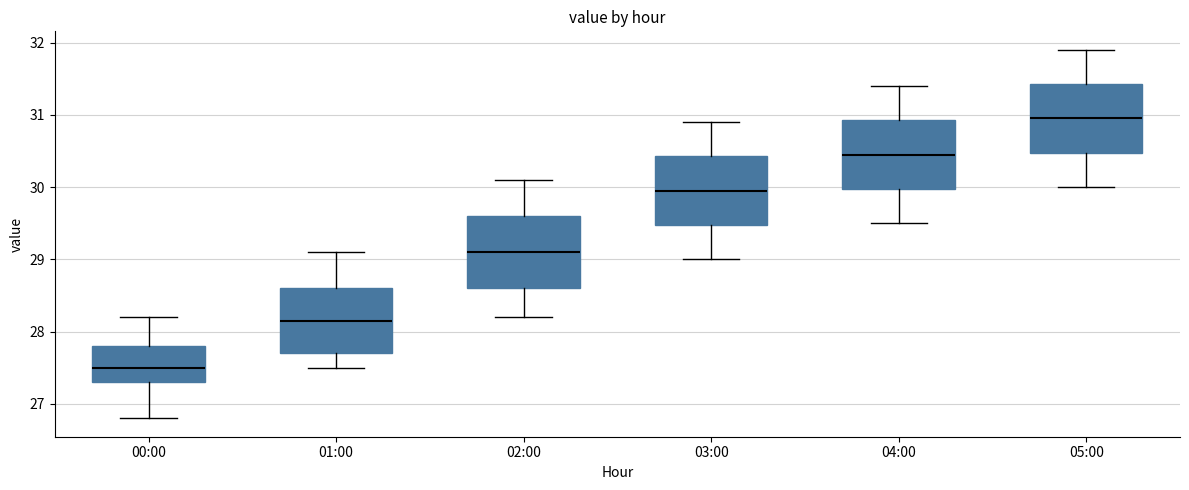

Reading left to right, read every box against the y-axis: the position of its median line, the range the box covers, and the ends of its whiskers. The values are not printed on the chart, so give them approximately, as read against the axis.

00:00: median 27.5, box 27.3 to 27.8, whiskers 26.8 to 28.2
01:00: median 28.2, box 27.7 to 28.6, whiskers 27.5 to 29.1
02:00: median 29.1, box 28.6 to 29.6, whiskers 28.2 to 30.1
03:00: median 30.0, box 29.5 to 30.4, whiskers 29.0 to 30.9
04:00: median 30.5, box 30.0 to 30.9, whiskers 29.5 to 31.4
05:00: median 31.0, box 30.5 to 31.4, whiskers 30.0 to 31.9